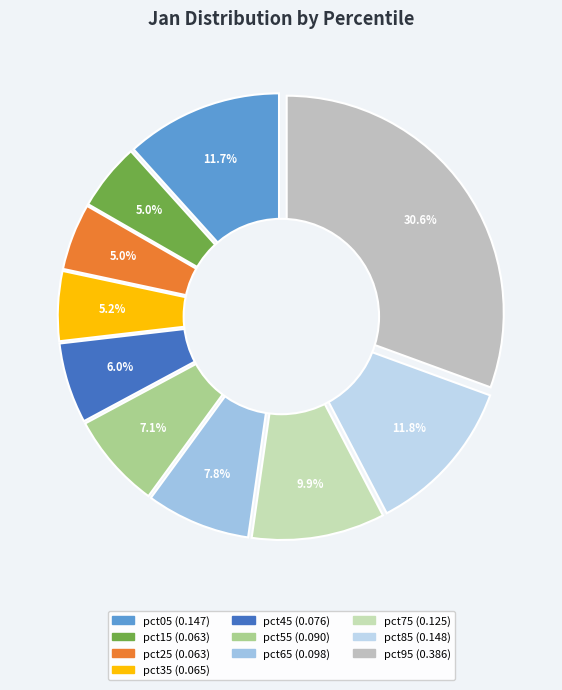

Count the number of slices in the pie.

10